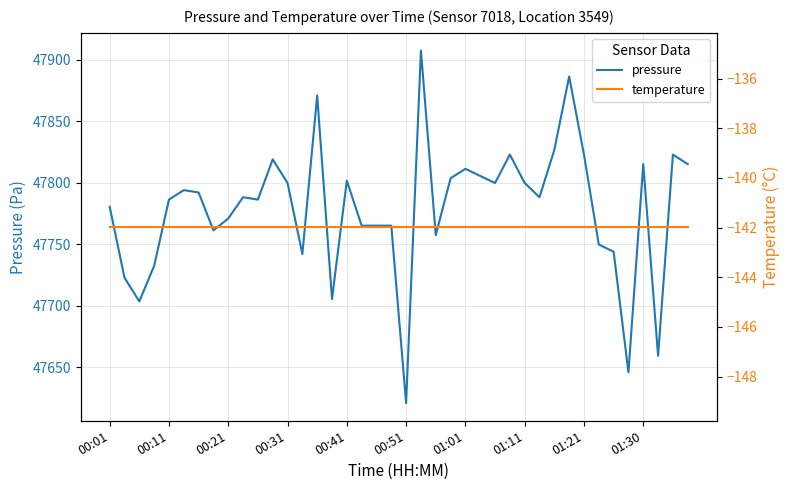

The value of pressure at 01:30 is 47815.1. True or false?

True